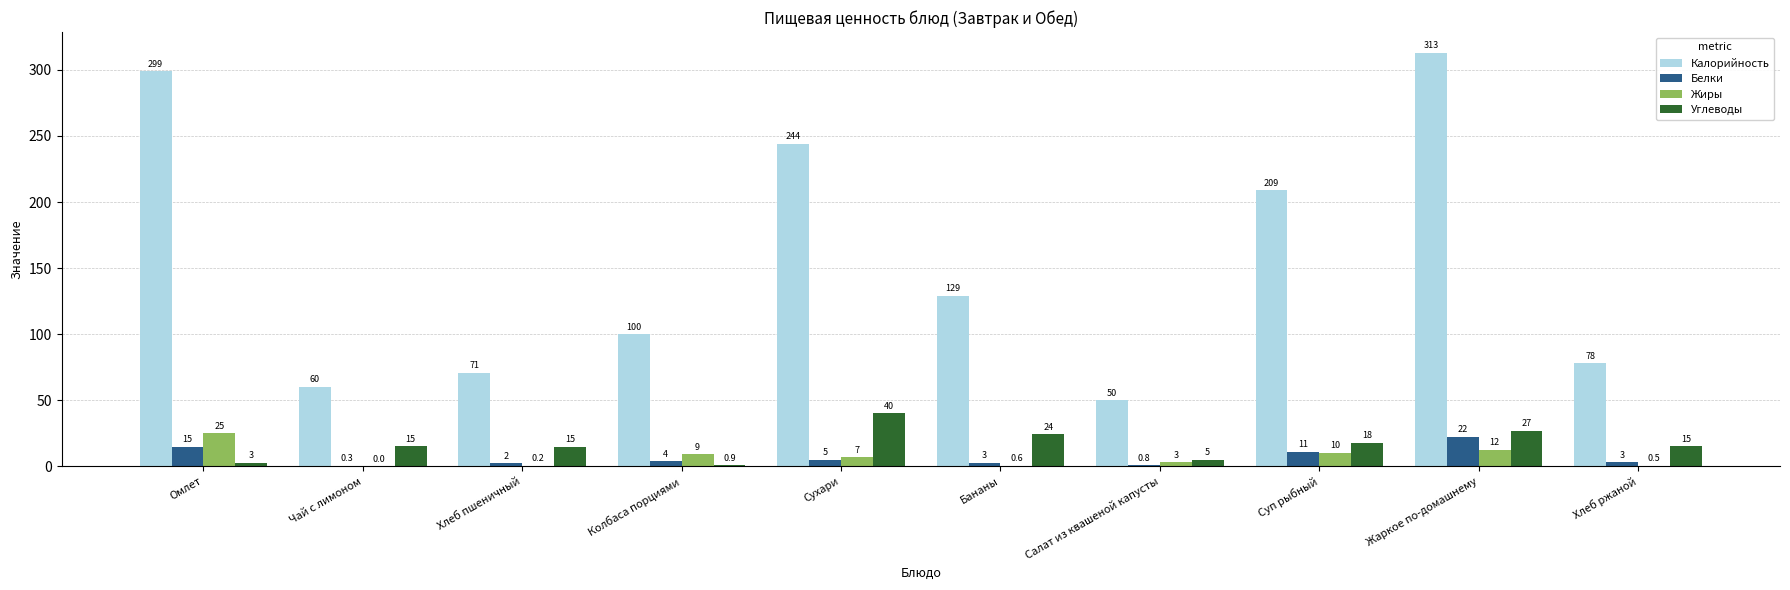

At which category is the sum across all series the highest?

Жаркое по-домашнему